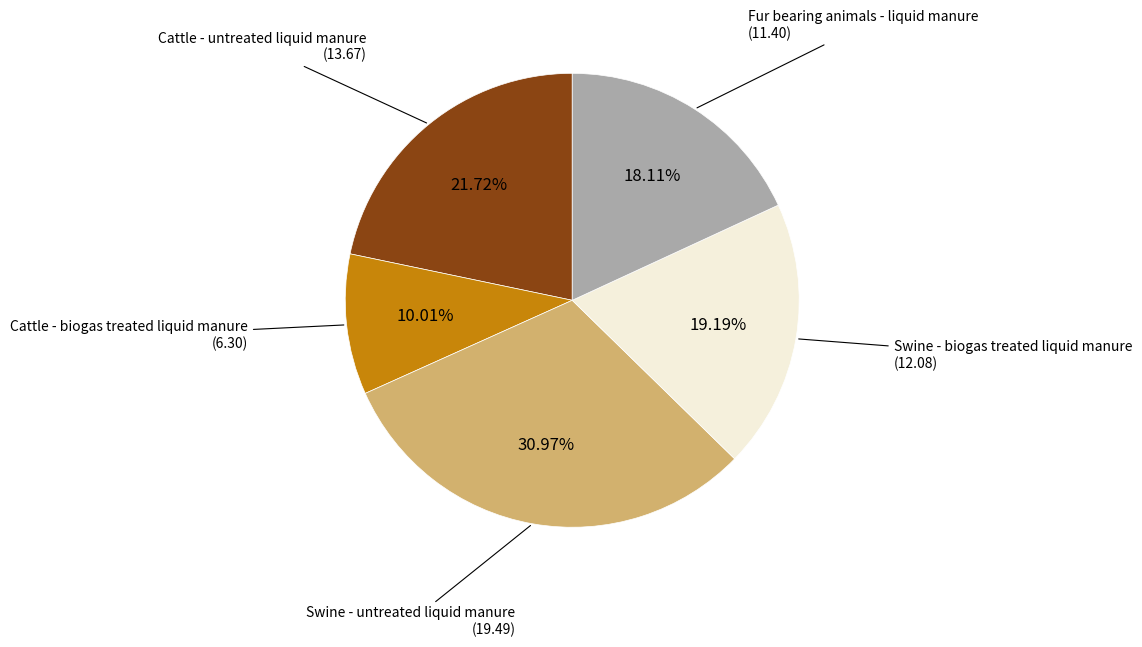

The Swine - biogas treated liquid manure slice represents 8% of the pie. True or false?

False